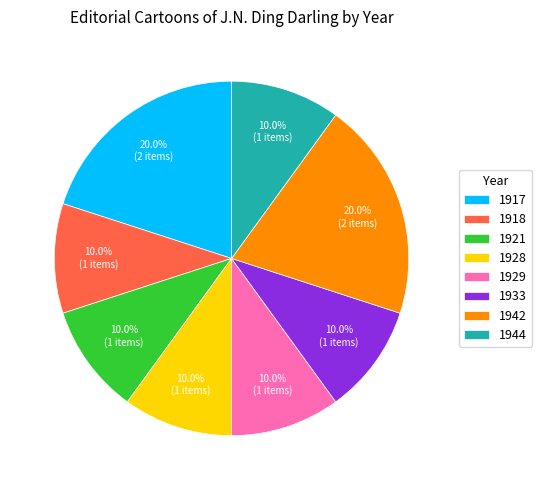

Do 1942 and 1917 together represent more than half of the pie?

No